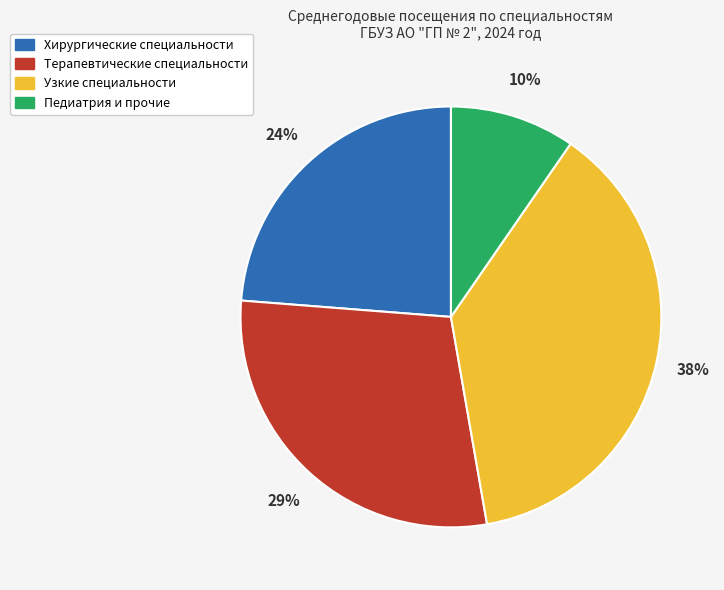

Is there a majority slice in this chart?

No